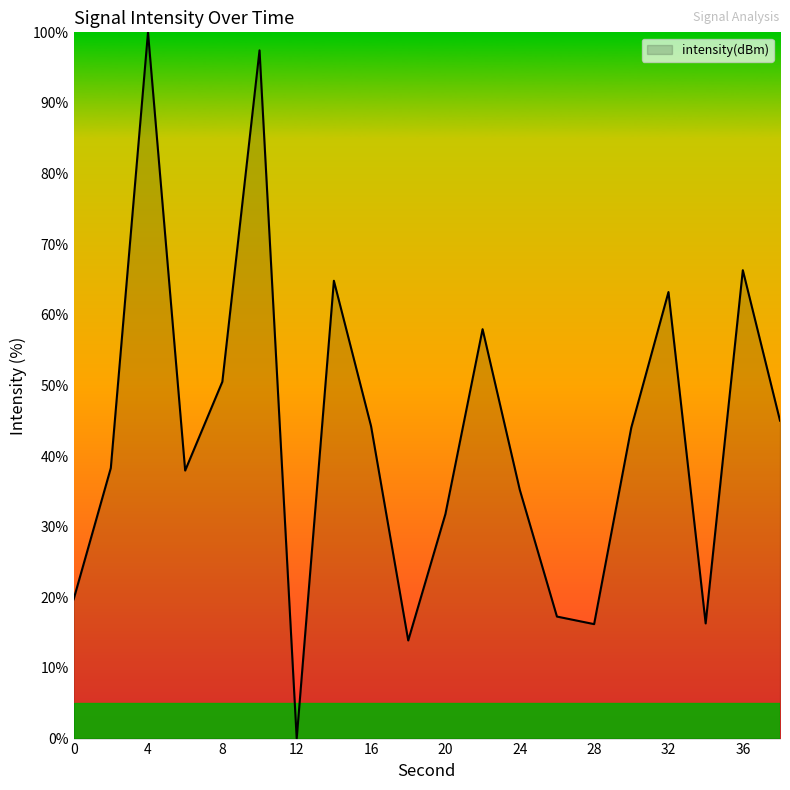

What is the difference between the maximum and minimum values?

100.0